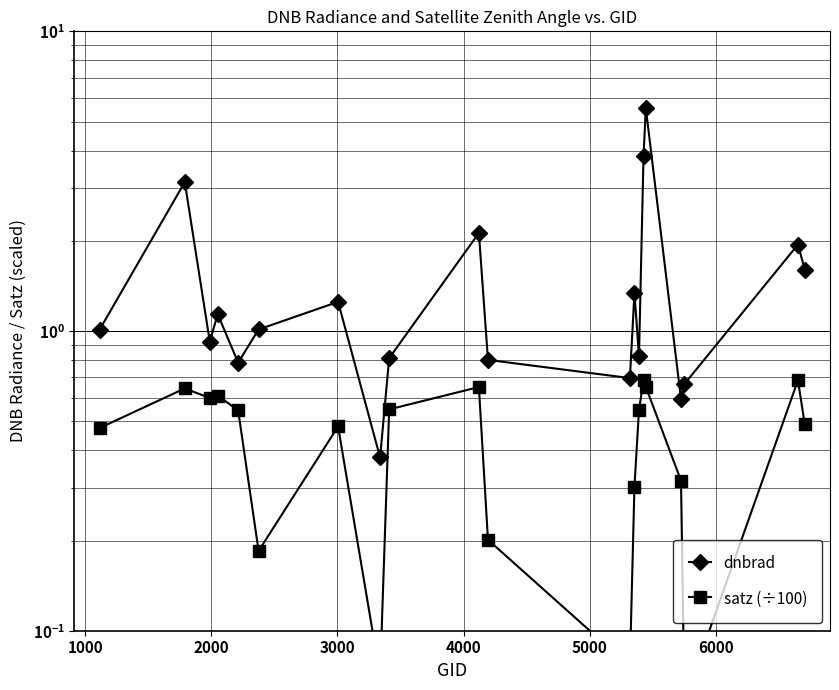

Which series has the largest total across all categories?

dnbrad